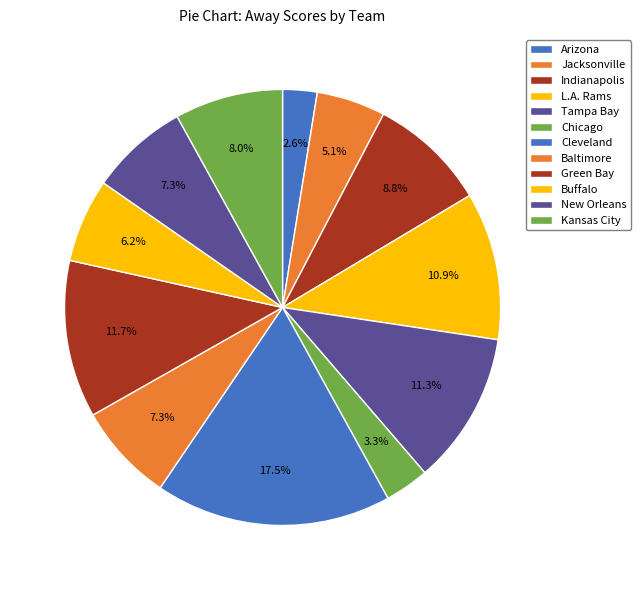

What is the change in value from Indianapolis to Green Bay?

+8